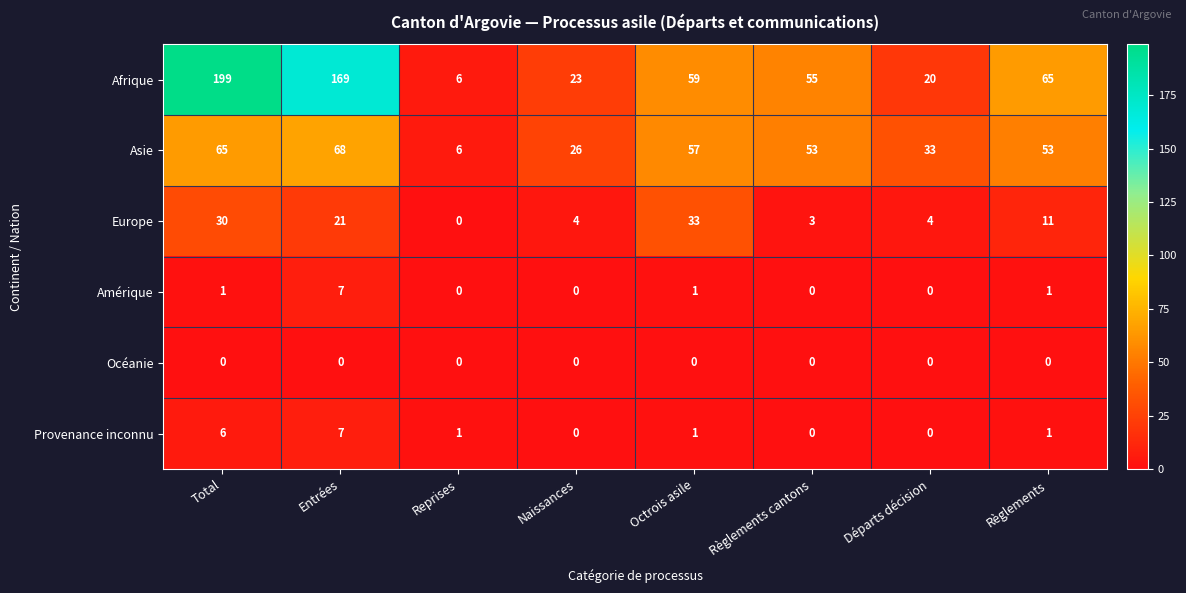

What is the greatest value displayed?

199